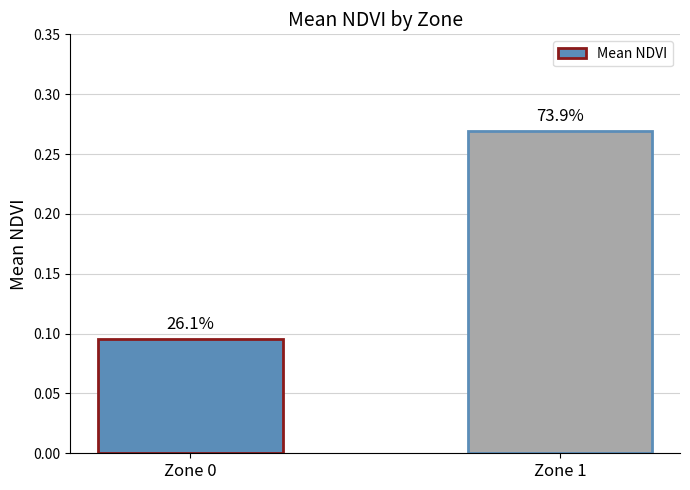

At which label is the value closest to 0?

Zone 0